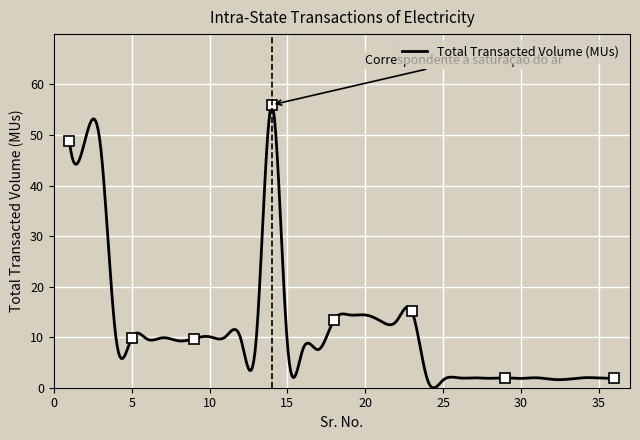

How many lines are shown in the chart?

1